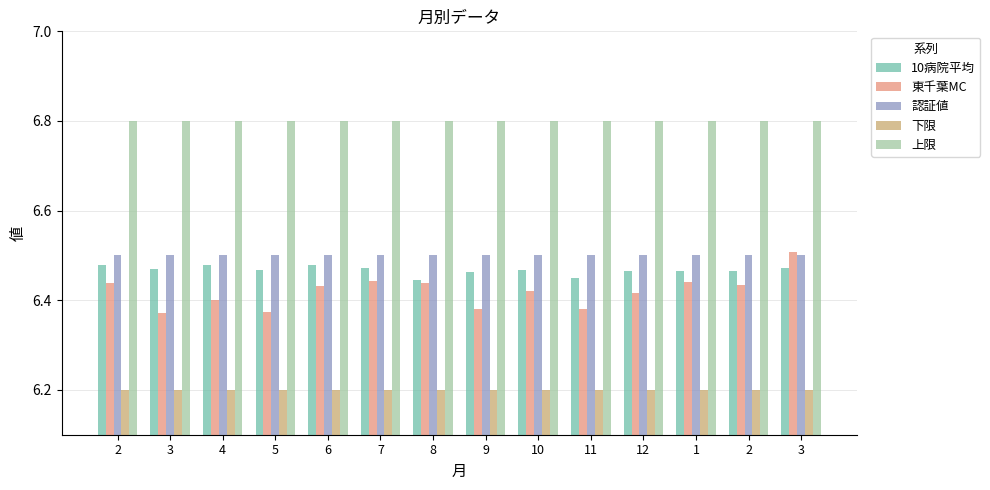

Does the chart contain stacked bars?

No